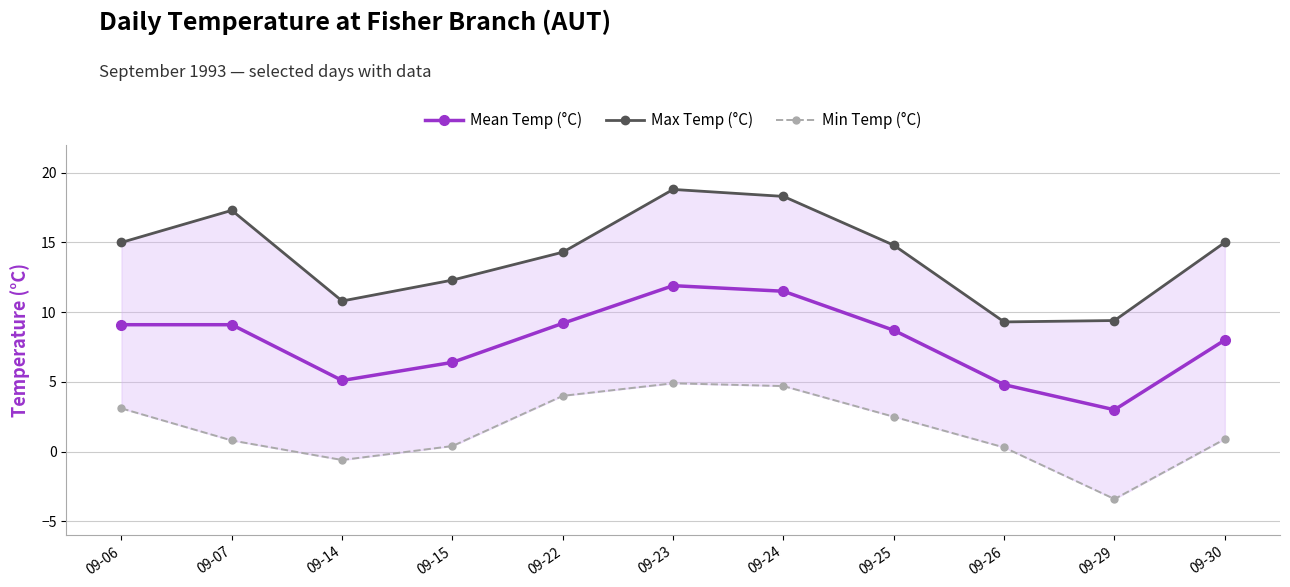

Reading left to right, list all the values displayed in this chart.

Mean Temp (°C): 09-06=9.1	09-07=9.1	09-14=5.1	09-15=6.4	09-22=9.2	09-23=11.9	09-24=11.5	09-25=8.7	09-26=4.8	09-29=3.0	09-30=8.0
Max Temp (°C): 09-06=15.0	09-07=17.3	09-14=10.8	09-15=12.3	09-22=14.3	09-23=18.8	09-24=18.3	09-25=14.8	09-26=9.3	09-29=9.4	09-30=15.0
Min Temp (°C): 09-06=3.1	09-07=0.8	09-14=-0.6	09-15=0.4	09-22=4.0	09-23=4.9	09-24=4.7	09-25=2.5	09-26=0.3	09-29=-3.4	09-30=0.9